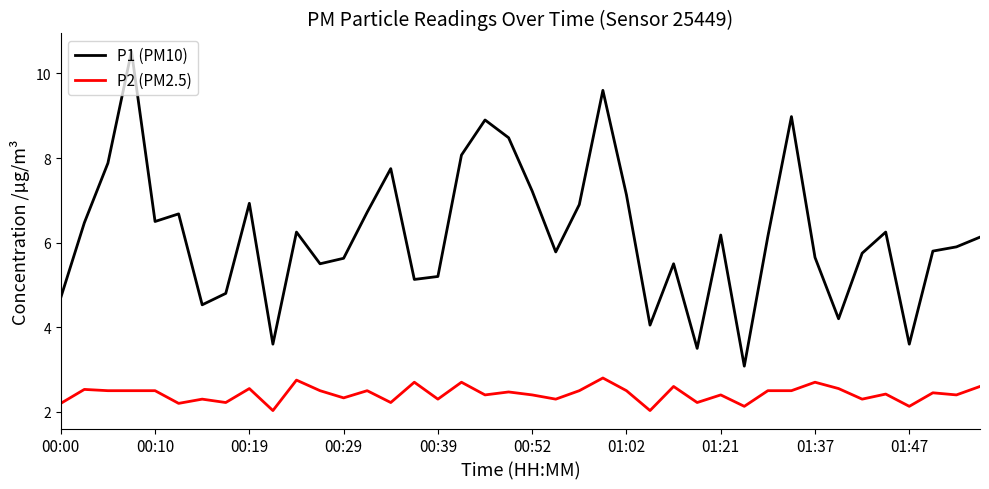

What is the highest value of the P1 (PM10) series?

10.5